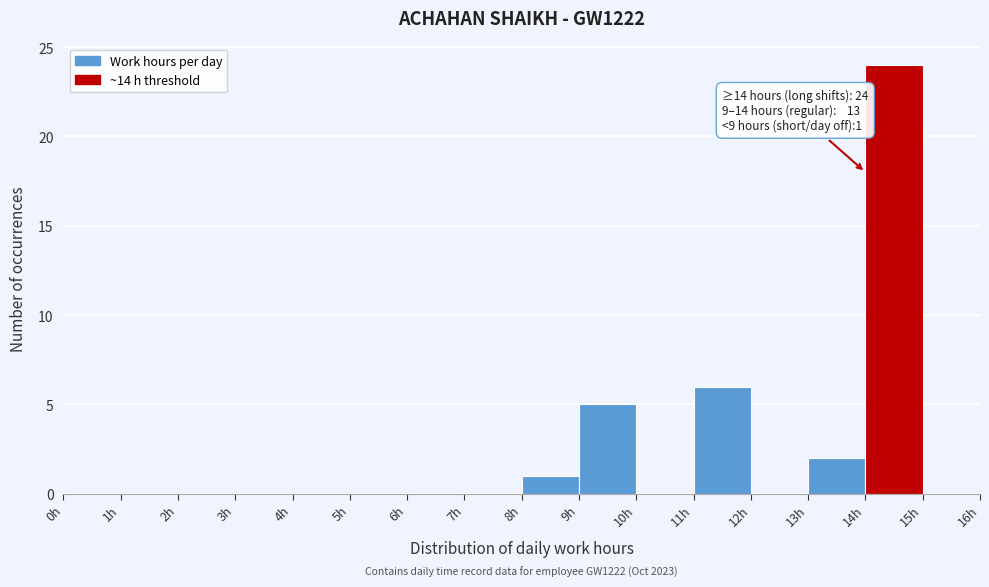

Over which range of the x-axis is the bar tallest?

14 to 15